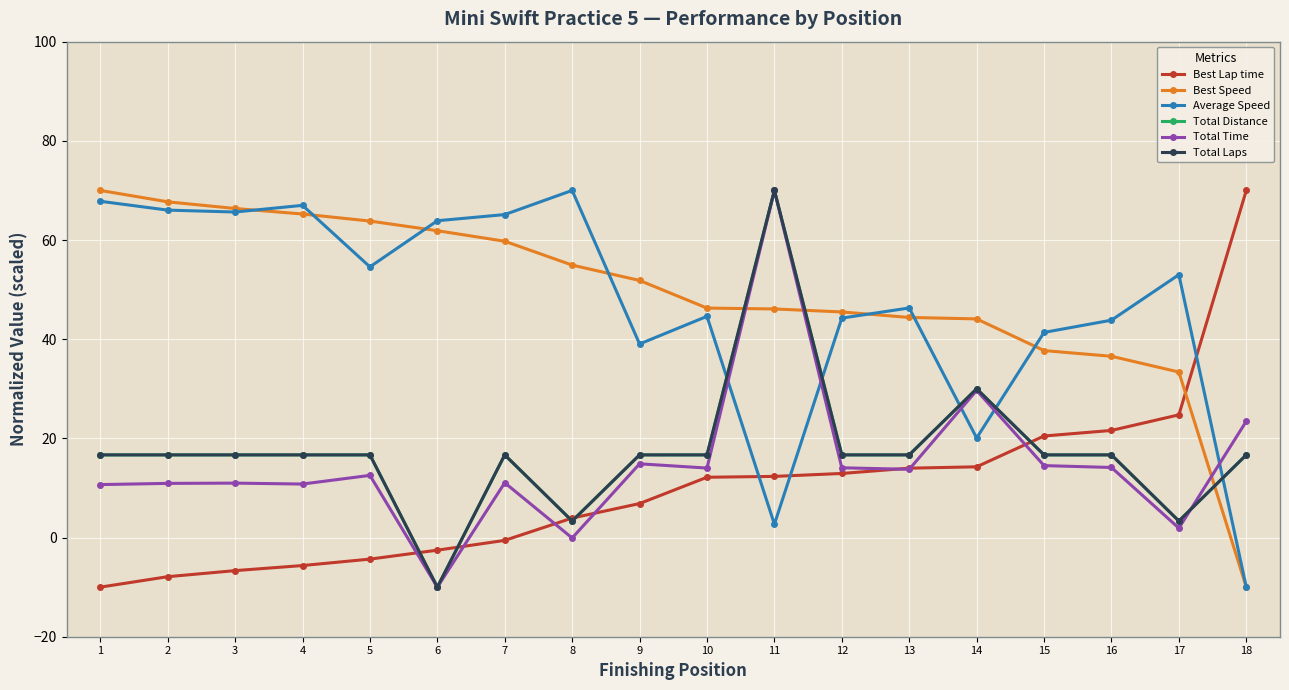

What is the value of the Best Speed point at the 6th from the left?

61.9